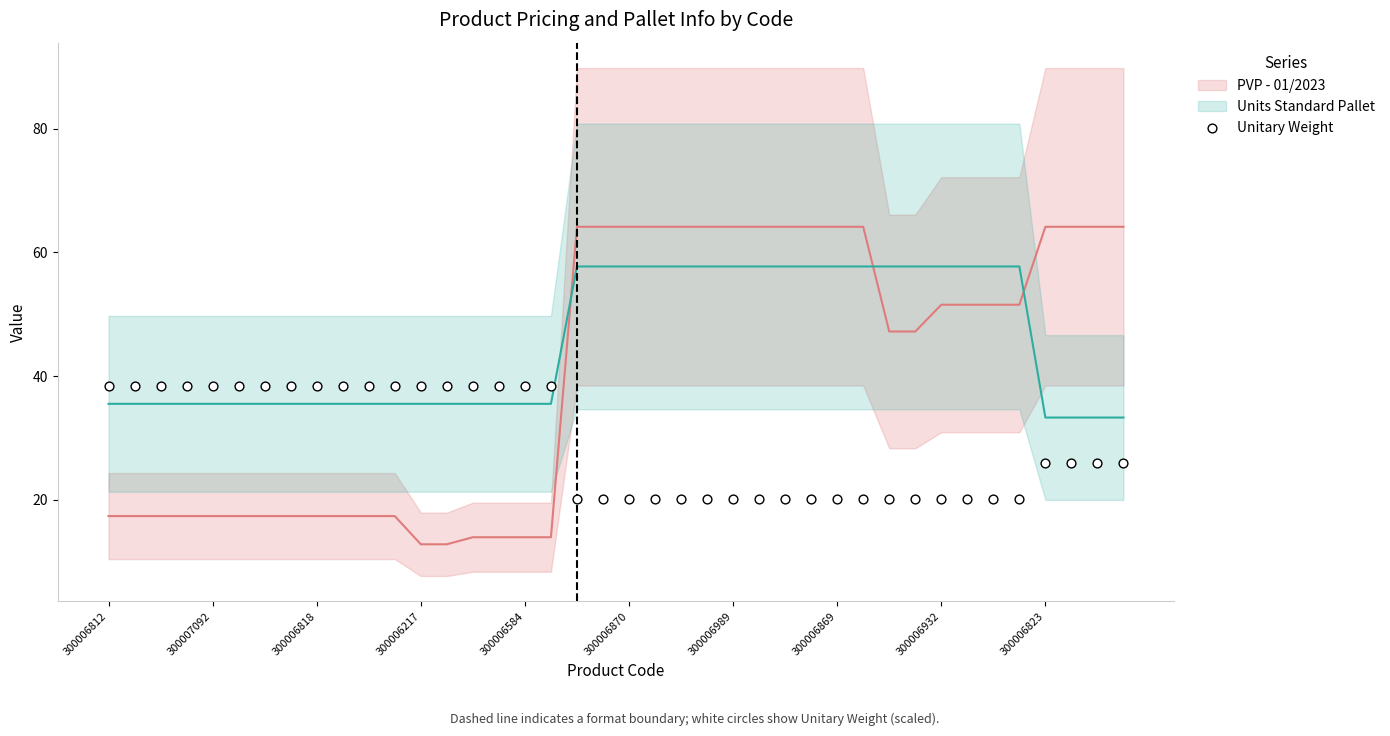

What are all the series names shown in the legend?

PVP - 01/2023, Units Standard Pallet, Unitary Weight